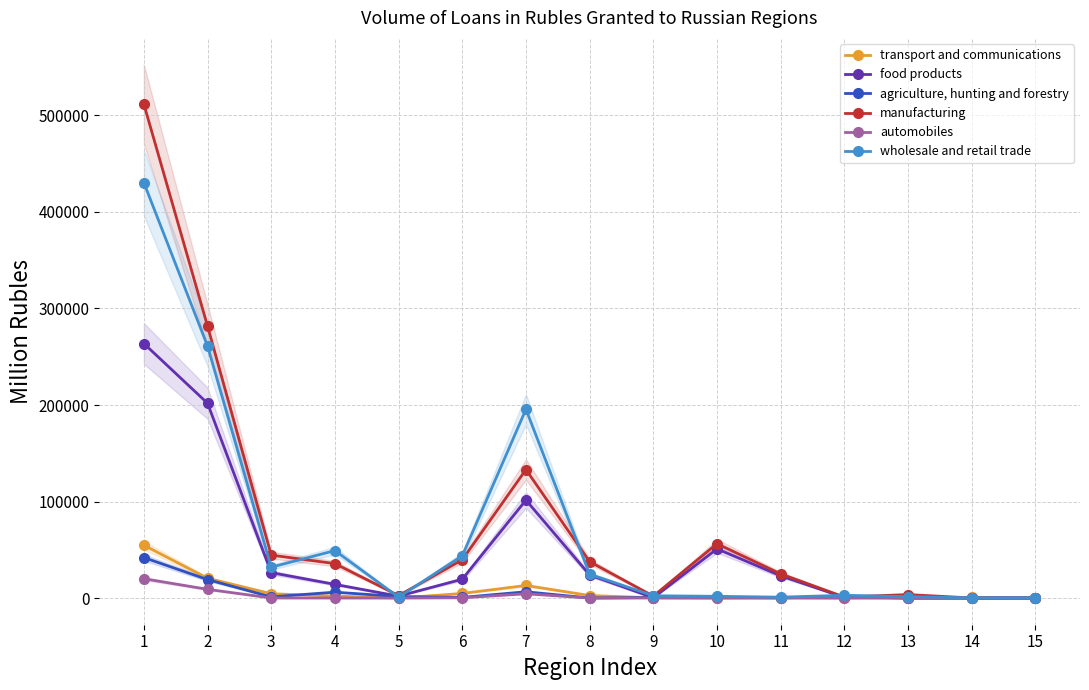

At which category does transport and communications reach its first local valley?

5